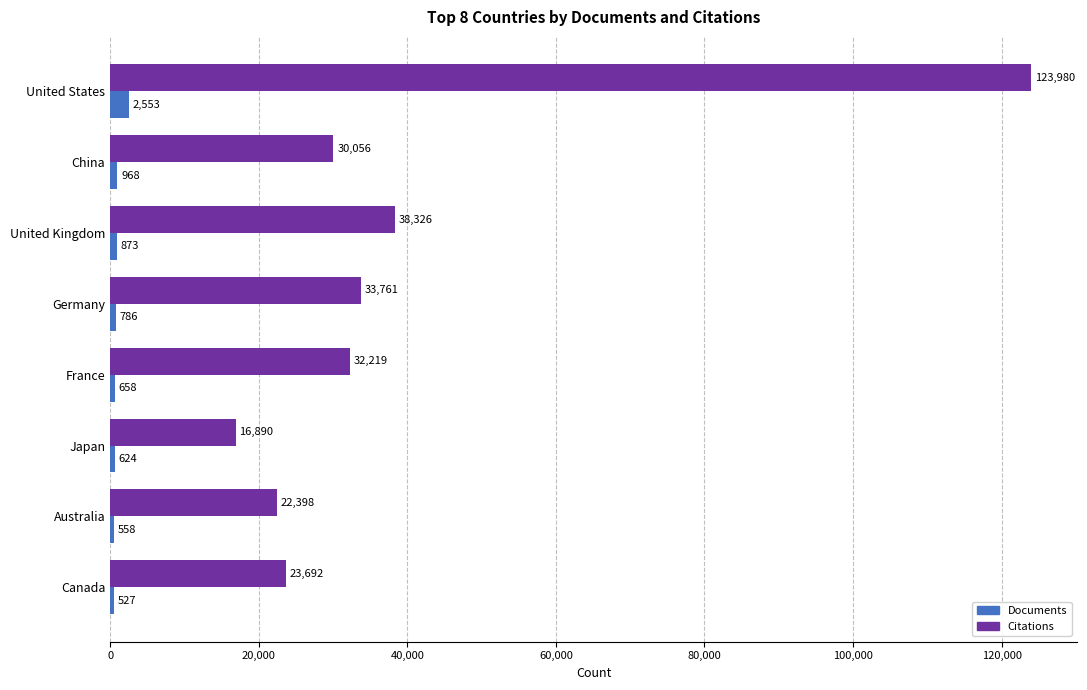

List the labels in order of Citations value, smallest first.

Japan, Australia, Canada, China, France, Germany, United Kingdom, United States